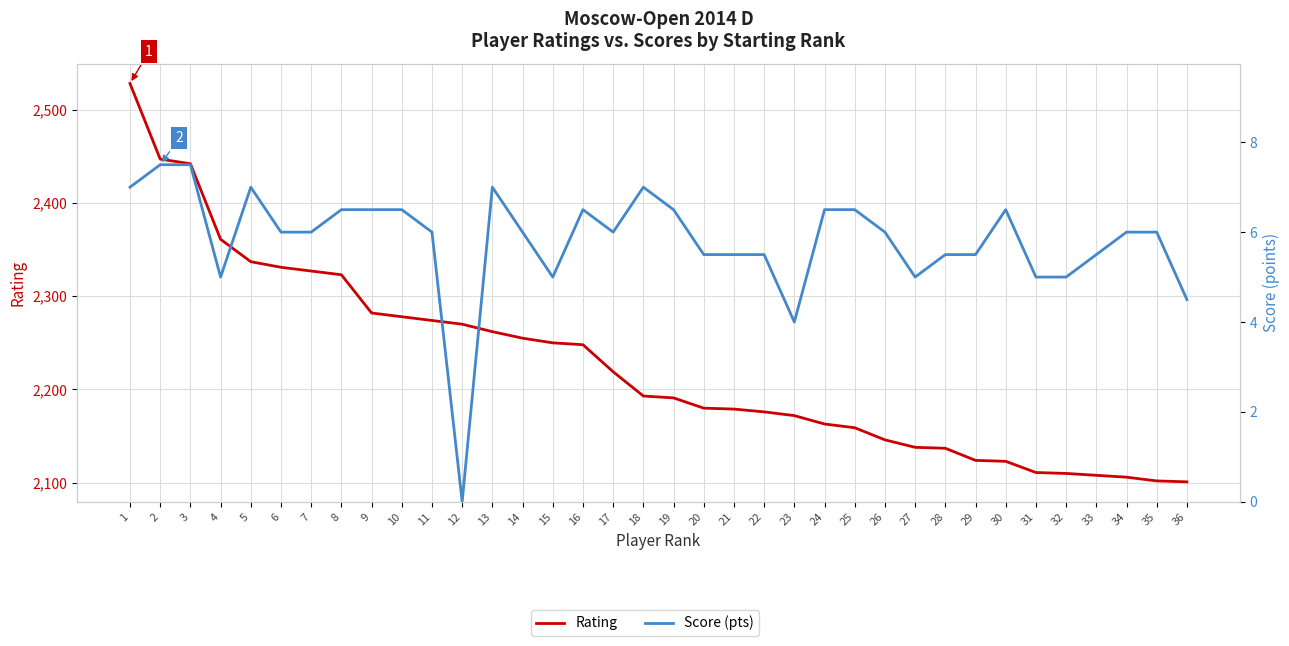

True or false: Rating and Score (pts) cross at least once.

False